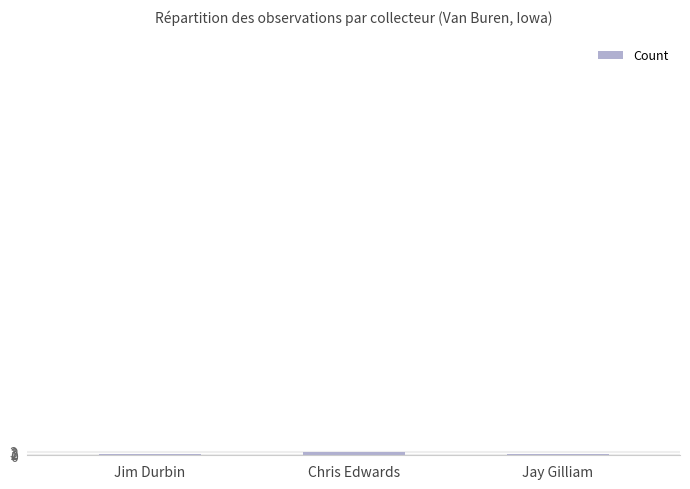

What is the change in value from Jim Durbin to Chris Edwards?

+1